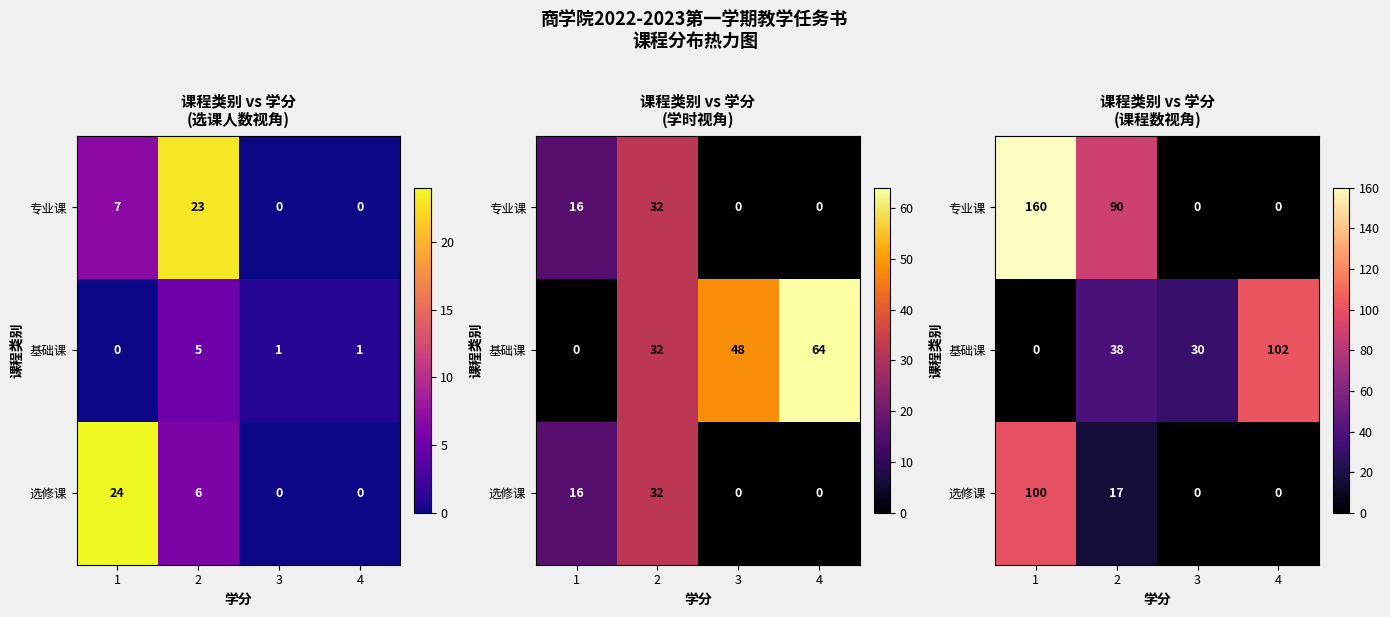

What is the maximum value for 专业课?

160.0